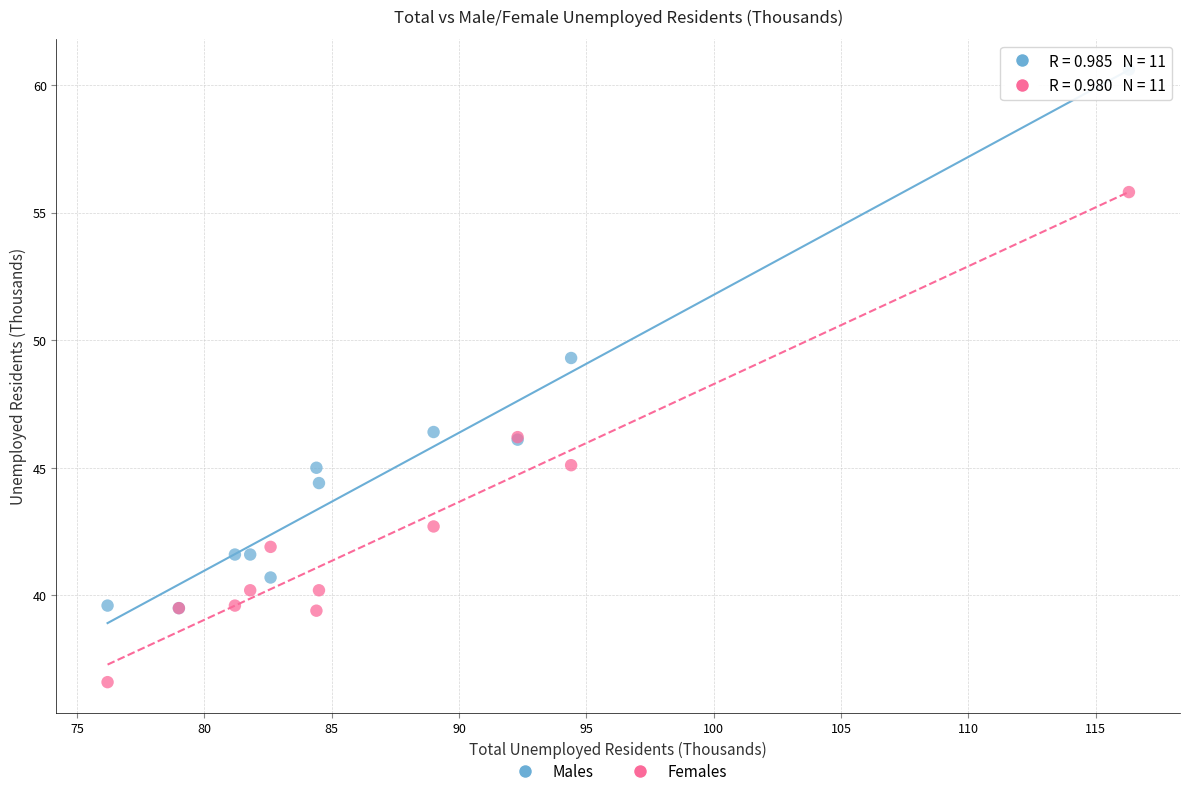

Which series has the widest spread of Y values?

Males